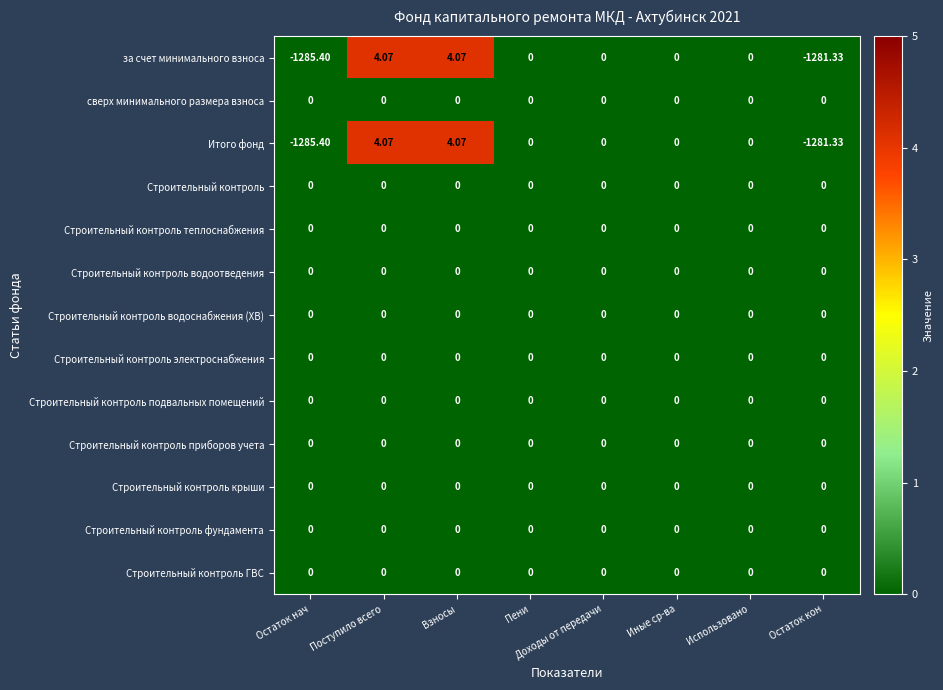

How many categories are shown in the chart?

8